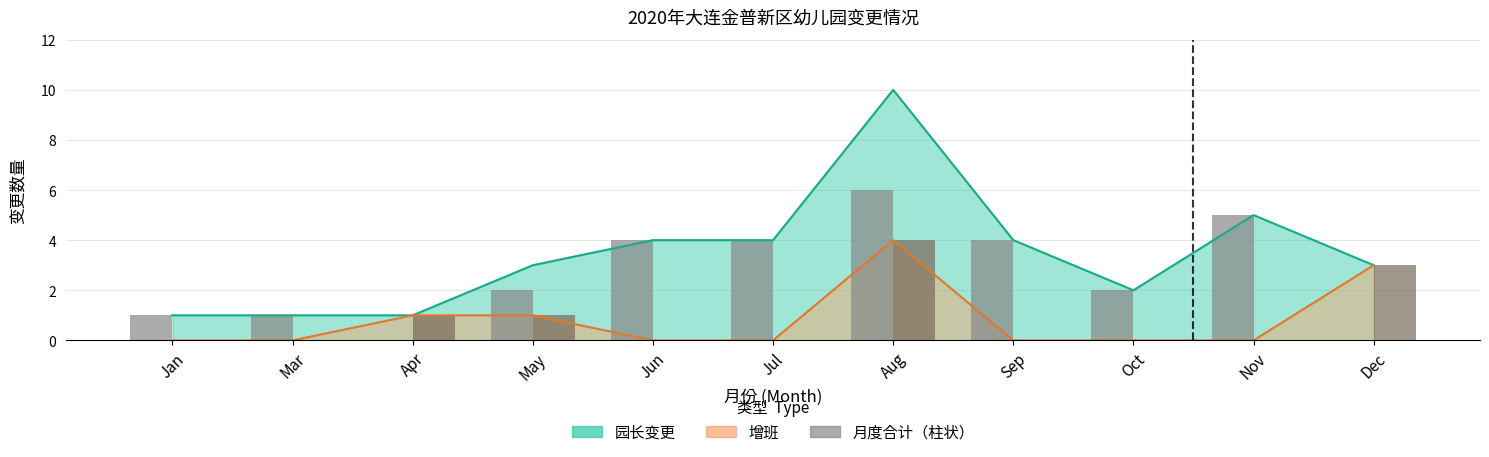

What is the sum of the 园长变更(月计) values at May and Mar?

3